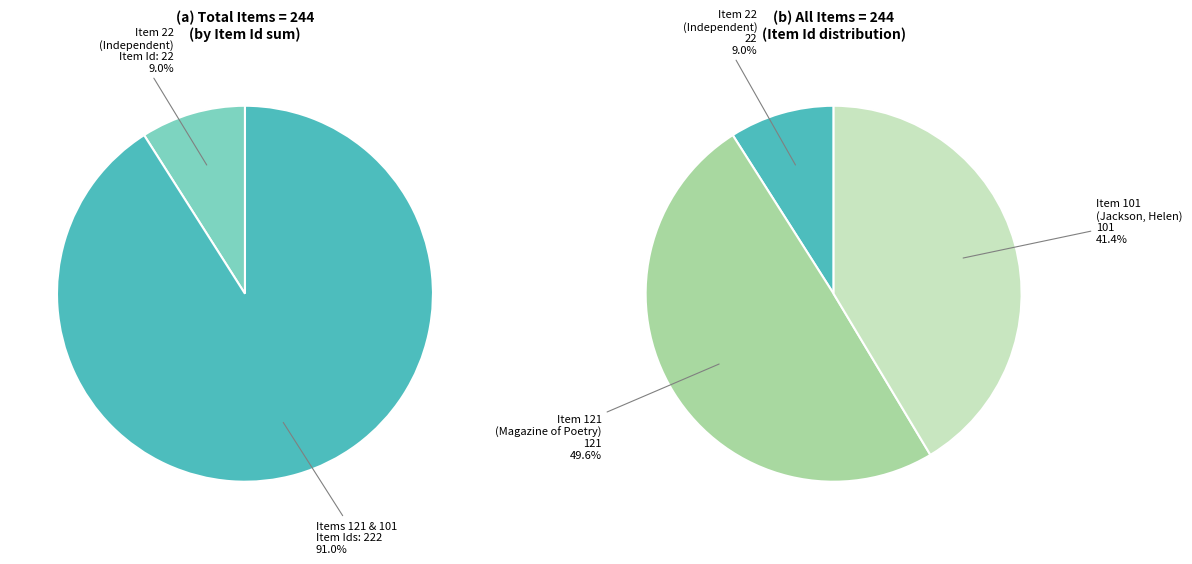

What is the change in value from Item 121
(Magazine of Poetry) to Item 101
(Jackson, Helen)?

-20